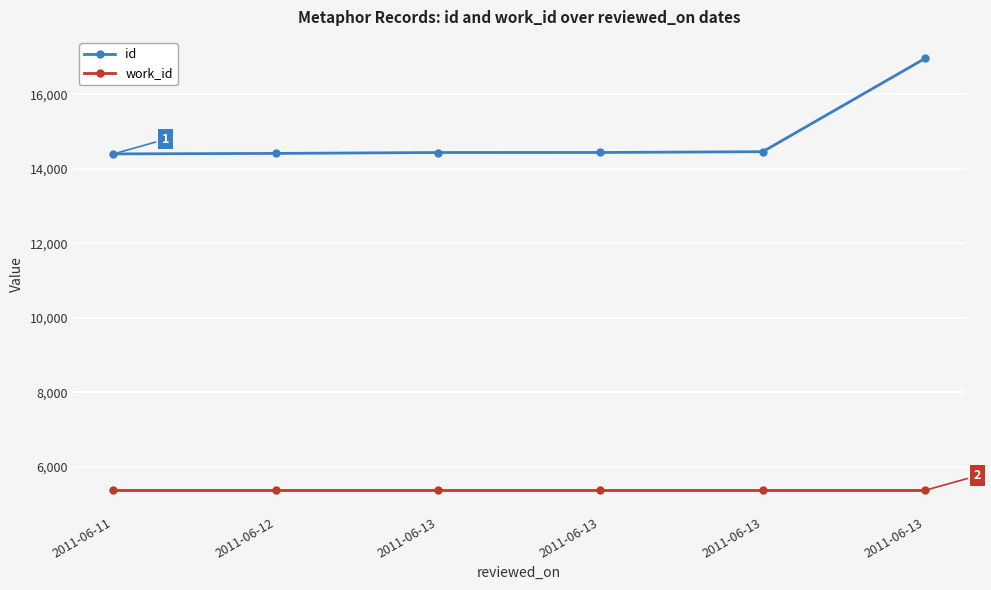

What is the spread (max minus min) of values at 2011-06-11?

9031